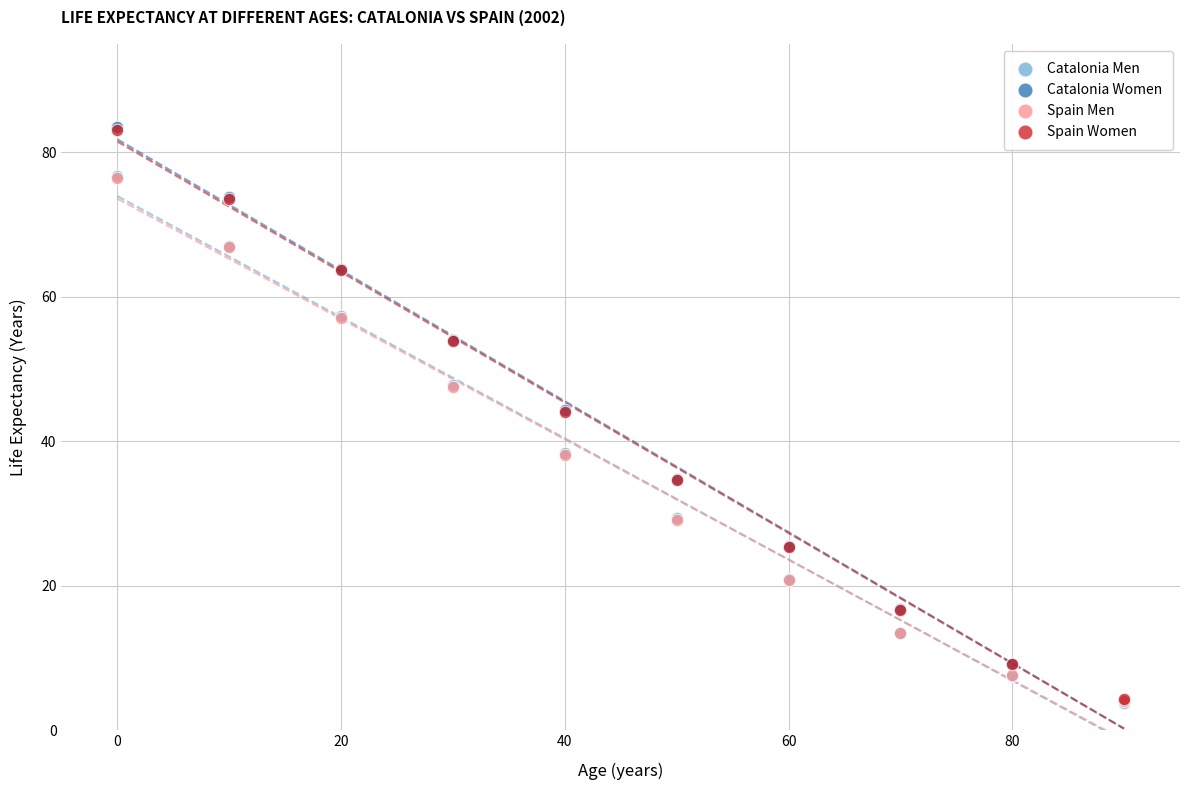

Which series has the widest spread of Y values?

Catalonia Women